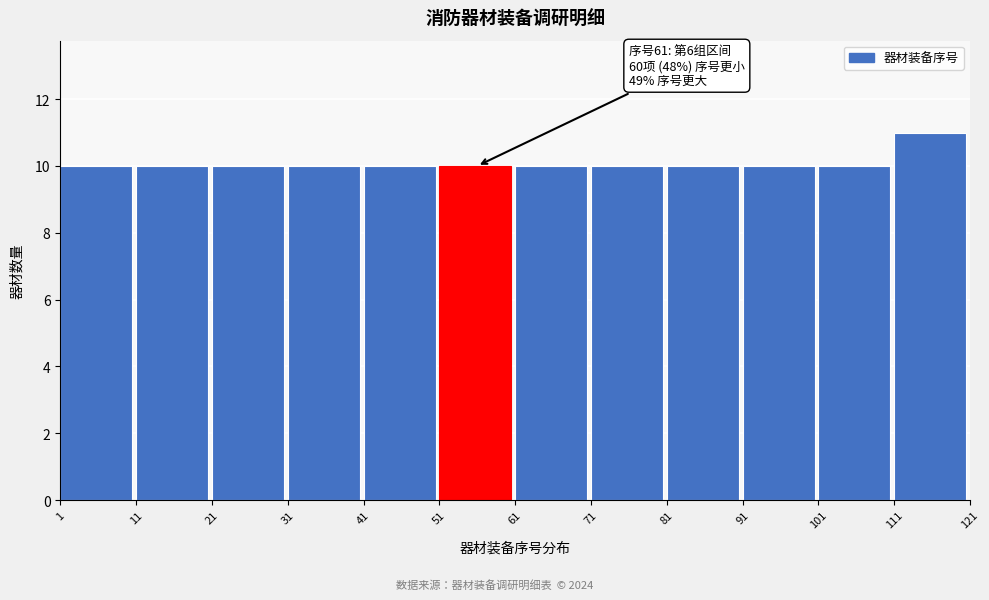

Which range on the x-axis has the tallest bar?

111 to 121